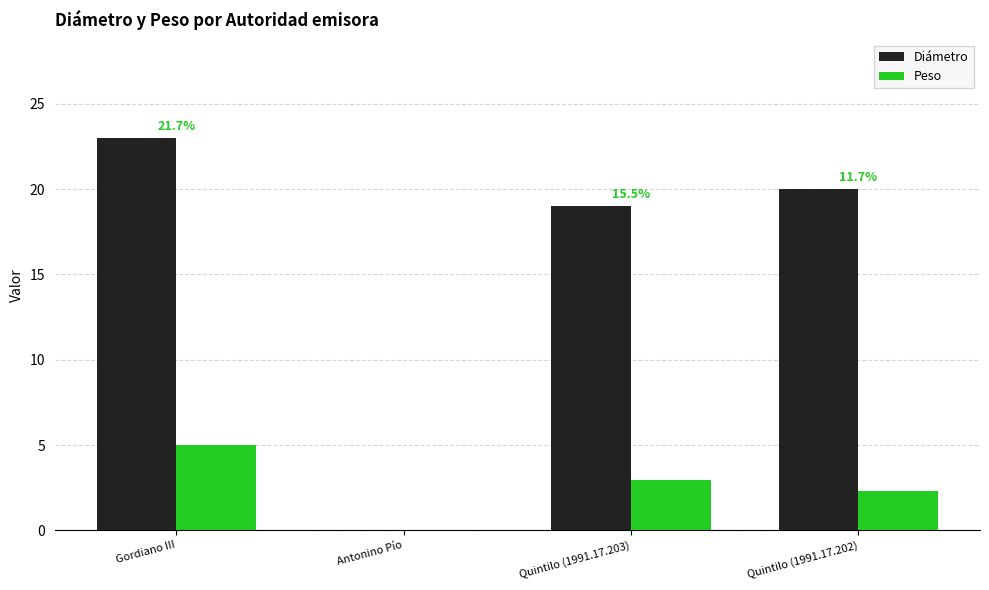

Where does the Peso series first go above 2?

Gordiano III